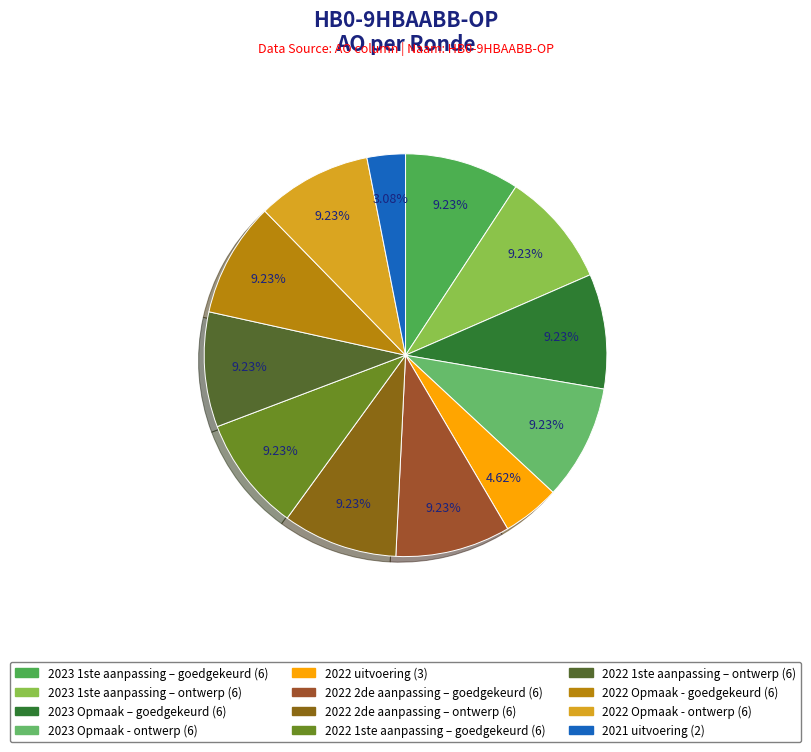

How many segments does this pie chart have?

12